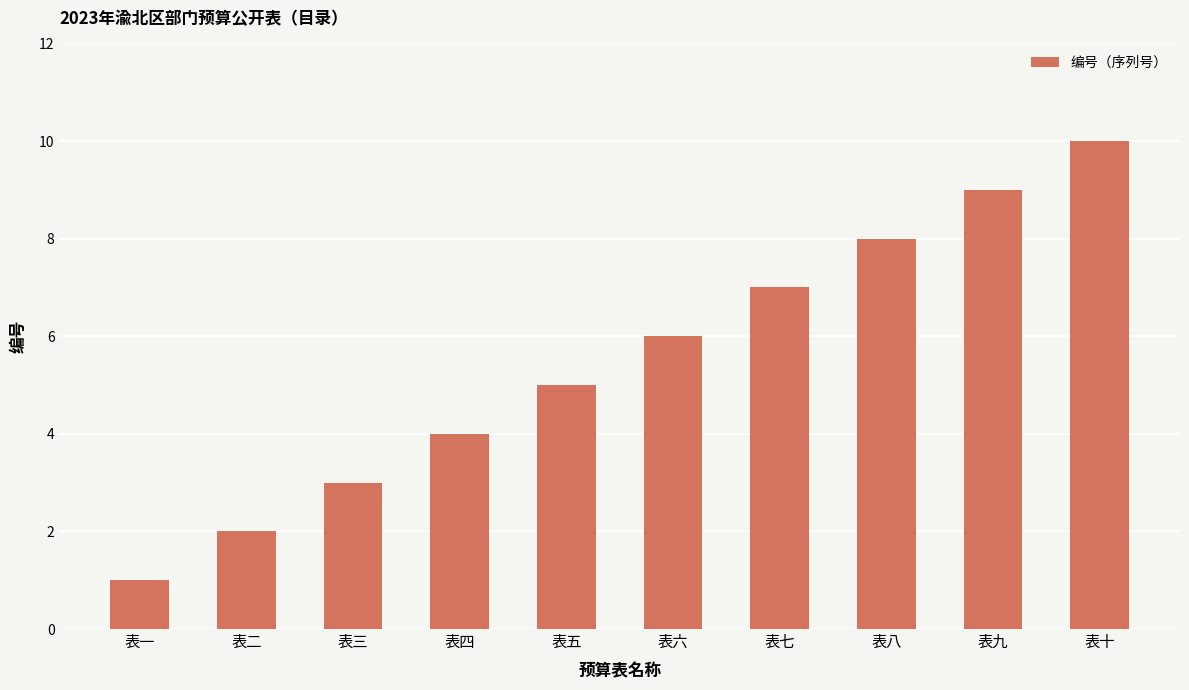

How many series are shown in this chart?

1